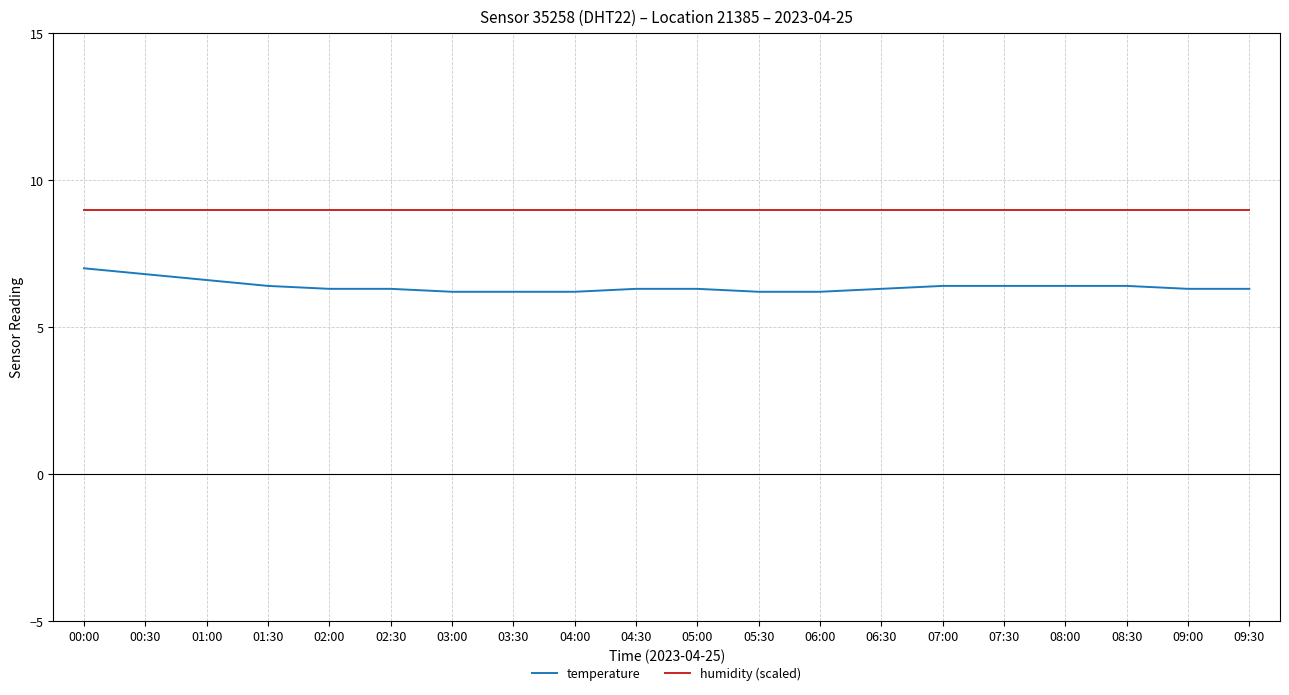

How many lines are shown in the chart?

2